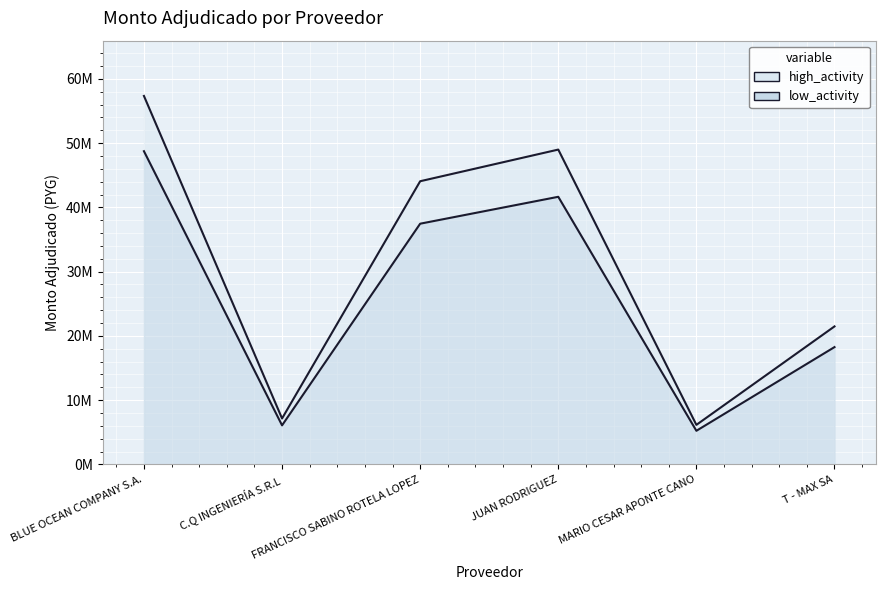

Does the chart display data point markers on the line(s)?

No